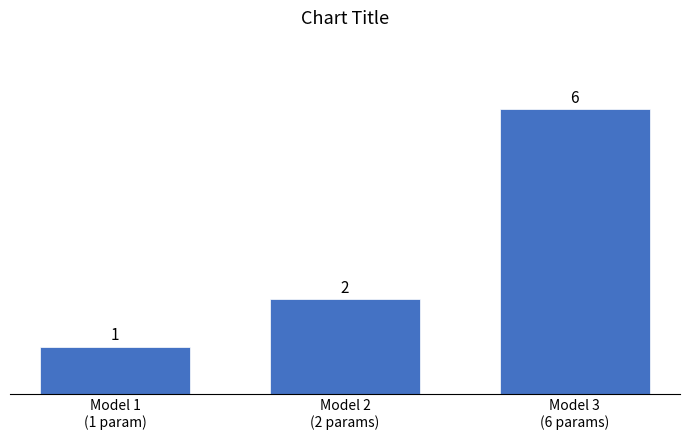

Reading left to right, what are all the values shown in this chart?

1	2	6